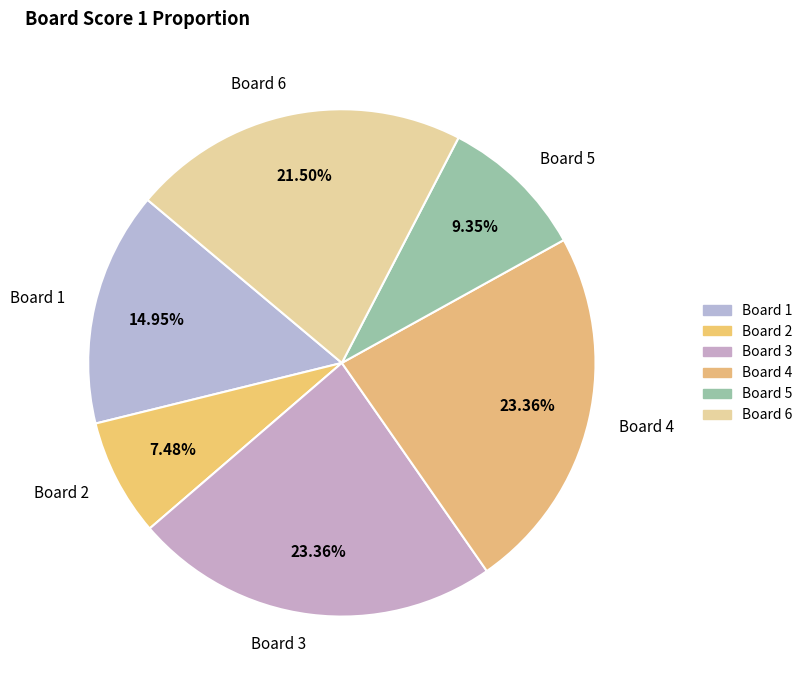

Is it true that Board 2 is 19% of the pie?

False